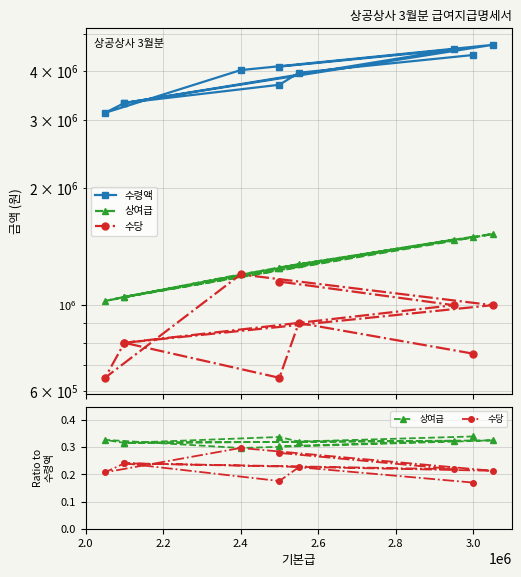

True or false: 수령액 and 수당 intersect in this chart.

False